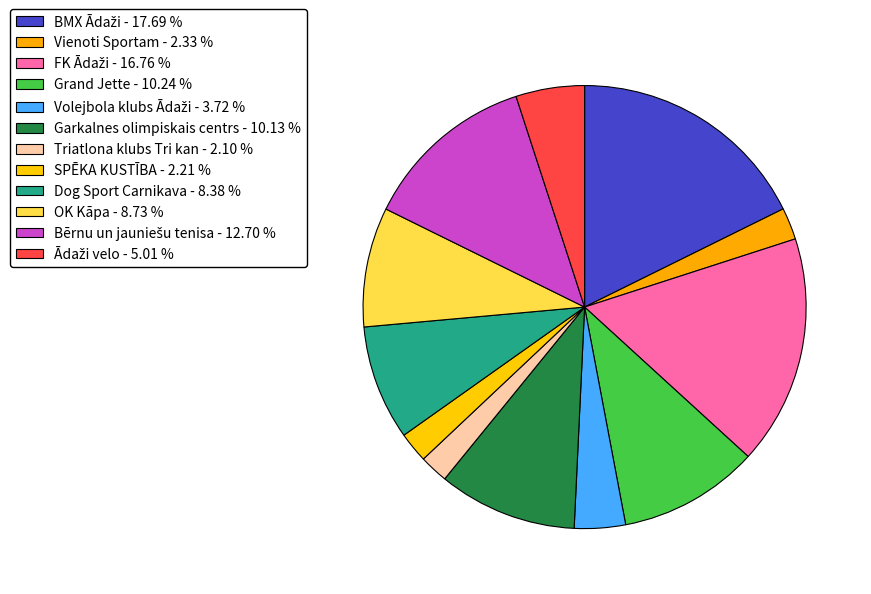

Which category has the smallest portion of the pie?

Triatlona klubs Tri kan